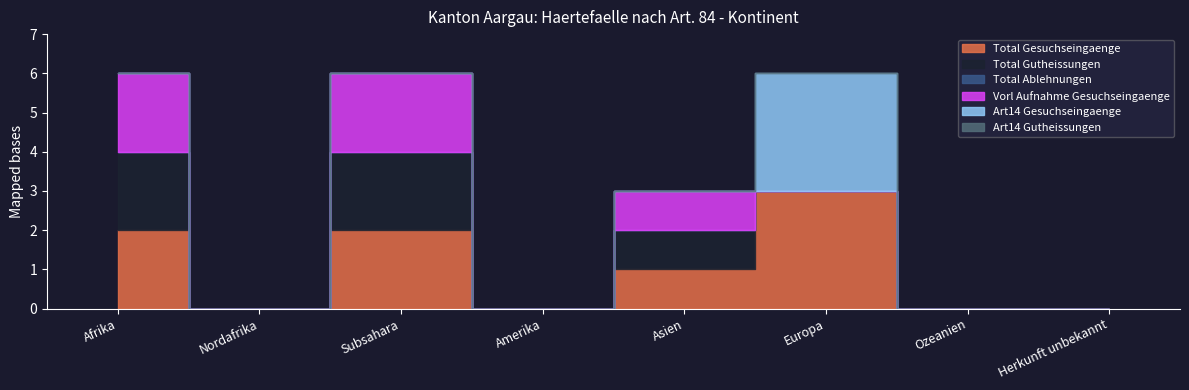

Where is the first local maximum for Vorl Aufnahme Gesuchseingaenge?

Subsahara